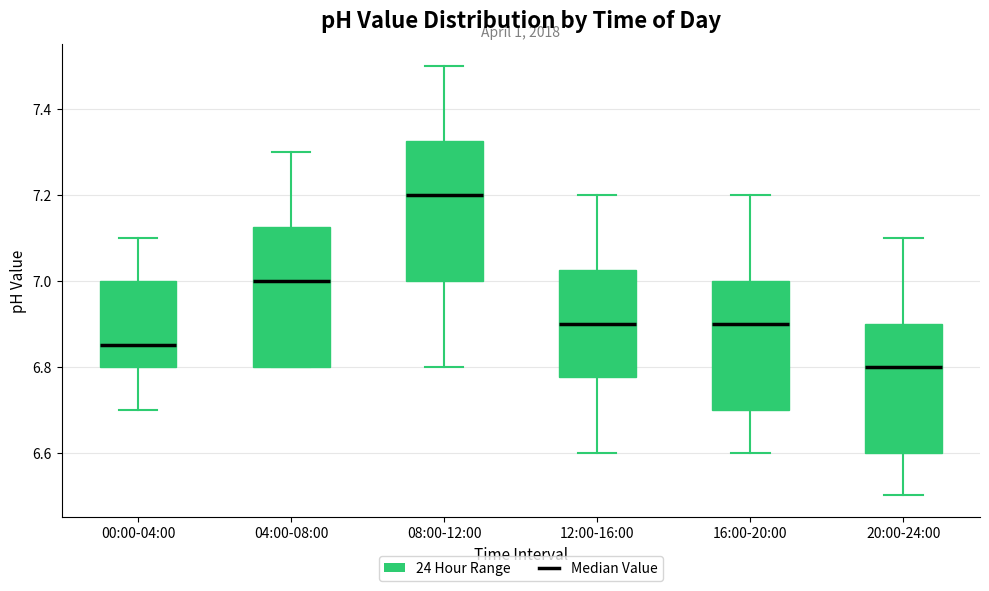

Reading left to right, transcribe this box plot: for each box, give where its median line is, the range the box spans, and where its two whiskers end, as read against the y-axis. The values are not printed on the chart, so give them approximately, as read against the axis.

00:00-04:00: median 6.86, box 6.80 to 7.00, whiskers 6.70 to 7.10
04:00-08:00: median 7.00, box 6.80 to 7.12, whiskers 6.80 to 7.30
08:00-12:00: median 7.20, box 7.00 to 7.32, whiskers 6.80 to 7.50
12:00-16:00: median 6.90, box 6.78 to 7.02, whiskers 6.60 to 7.20
16:00-20:00: median 6.90, box 6.70 to 7.00, whiskers 6.60 to 7.20
20:00-24:00: median 6.80, box 6.60 to 6.90, whiskers 6.50 to 7.10